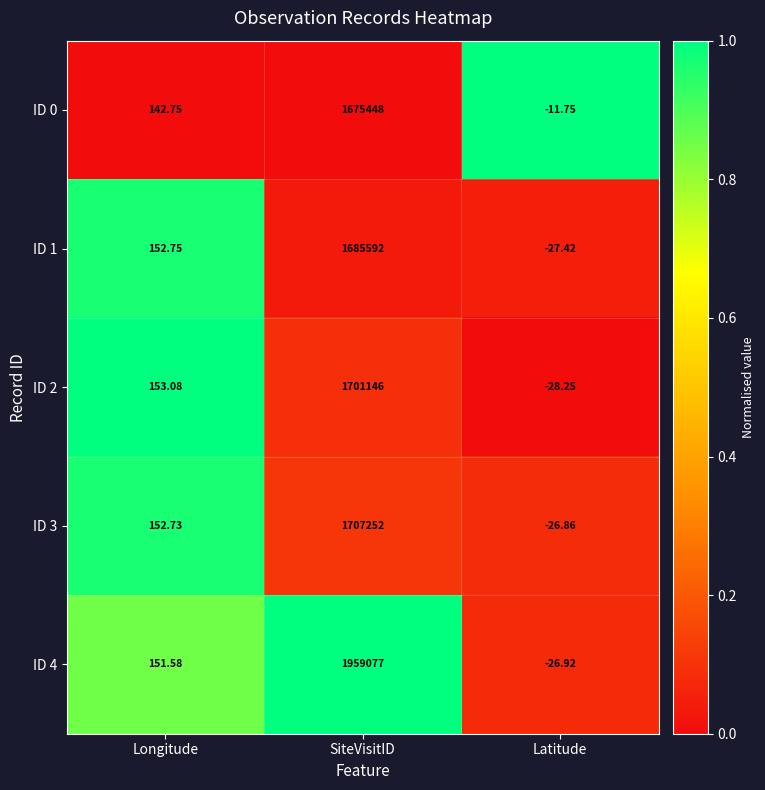

At which label is ID 1 closest to 842782?

Longitude